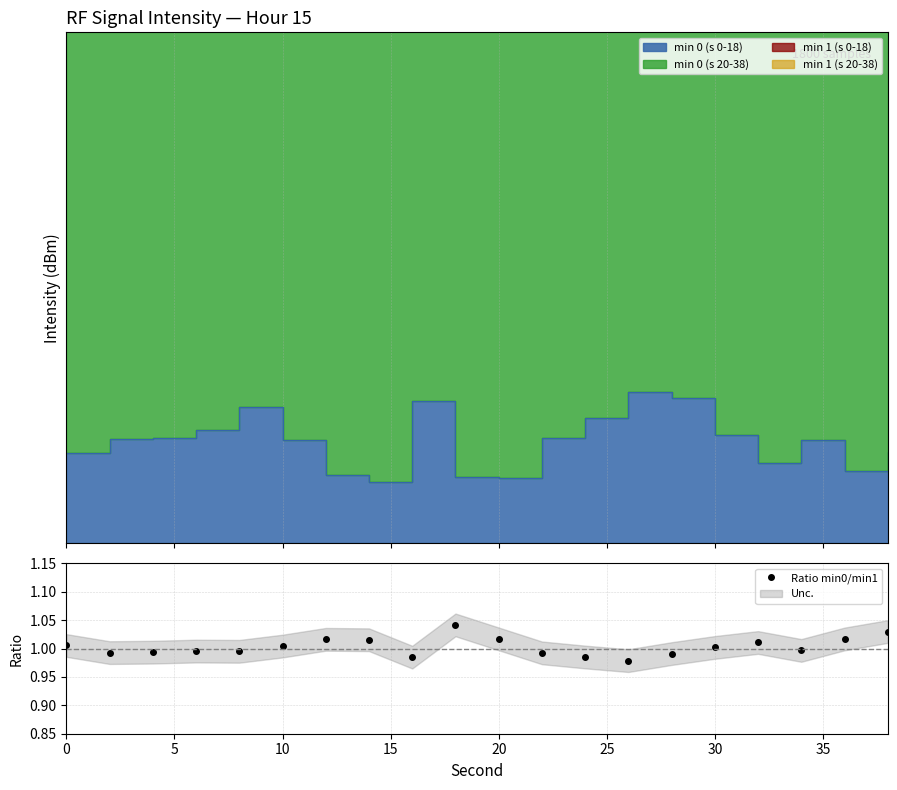

True or false: Ratio min0/min1 has a value of 1.4 at 0.

False